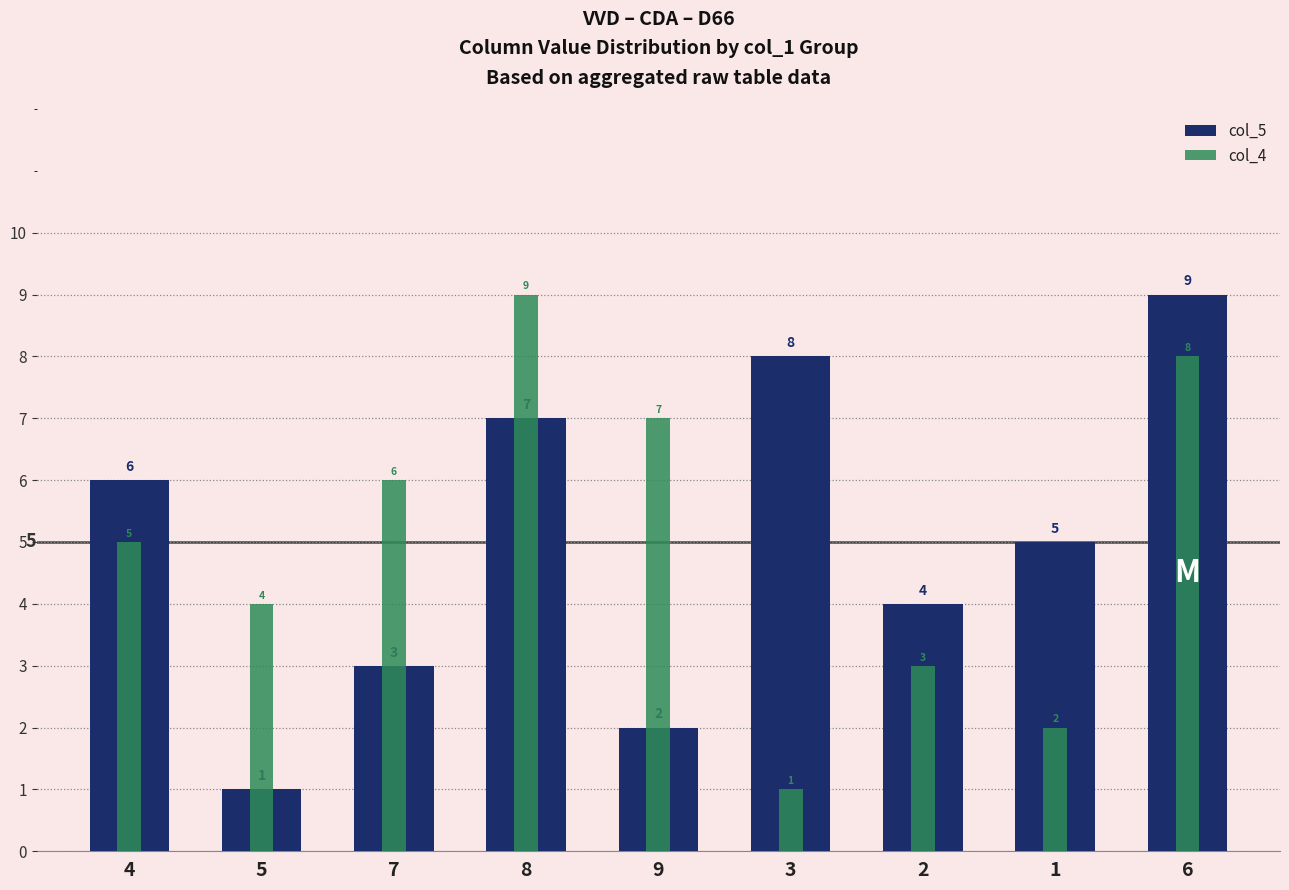

Reading left to right, what are all the values shown in this chart?

col_5: 6	1	3	7	2	8	4	5	9
col_4: 5	4	6	9	7	1	3	2	8